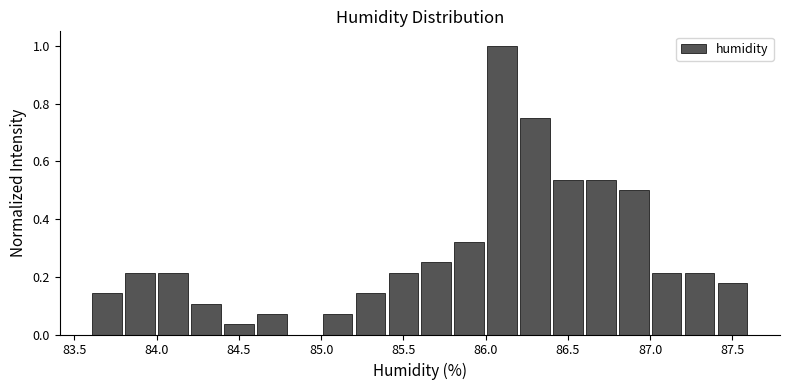

Reading left to right, list every bar in this chart as the range it spans on the x-axis followed by its height. The values are not printed on the chart, so give them approximately, as read against the axis.

83.6 to 83.8: 0.14
83.8 to 84.0: 0.22
84.0 to 84.2: 0.22
84.2 to 84.4: 0.10
84.4 to 84.6: 0.04
84.6 to 84.8: 0.08
84.8 to 85.0: 0
85.0 to 85.2: 0.08
85.2 to 85.4: 0.14
85.4 to 85.6: 0.22
85.6 to 85.8: 0.26
85.8 to 86.0: 0.32
86.0 to 86.2: 1.00
86.2 to 86.4: 0.76
86.4 to 86.6: 0.54
86.6 to 86.8: 0.54
86.8 to 87.0: 0.50
87.0 to 87.2: 0.22
87.2 to 87.4: 0.22
87.4 to 87.6: 0.18